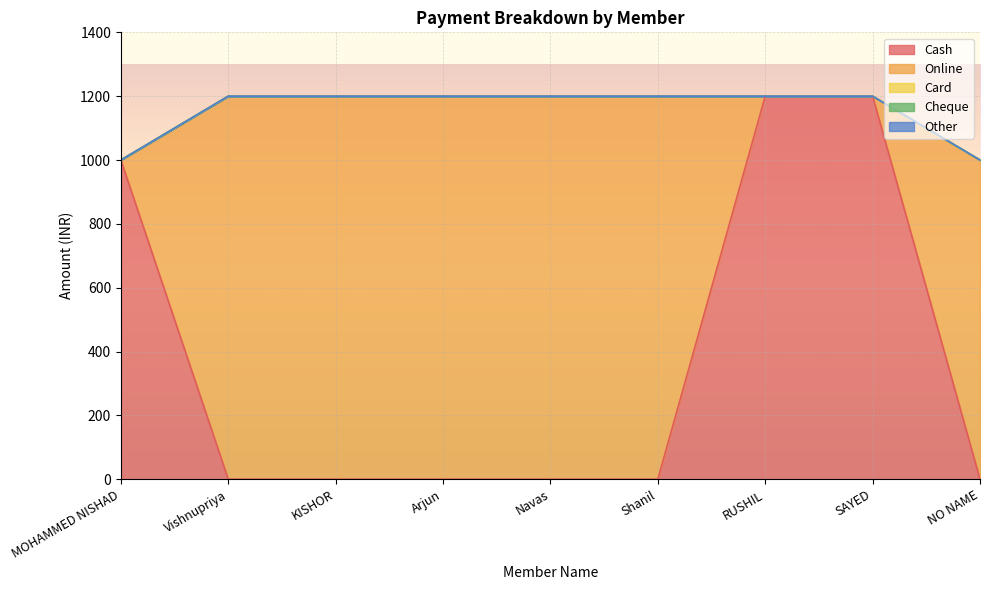

What is the total value across all series at Arjun?

1200